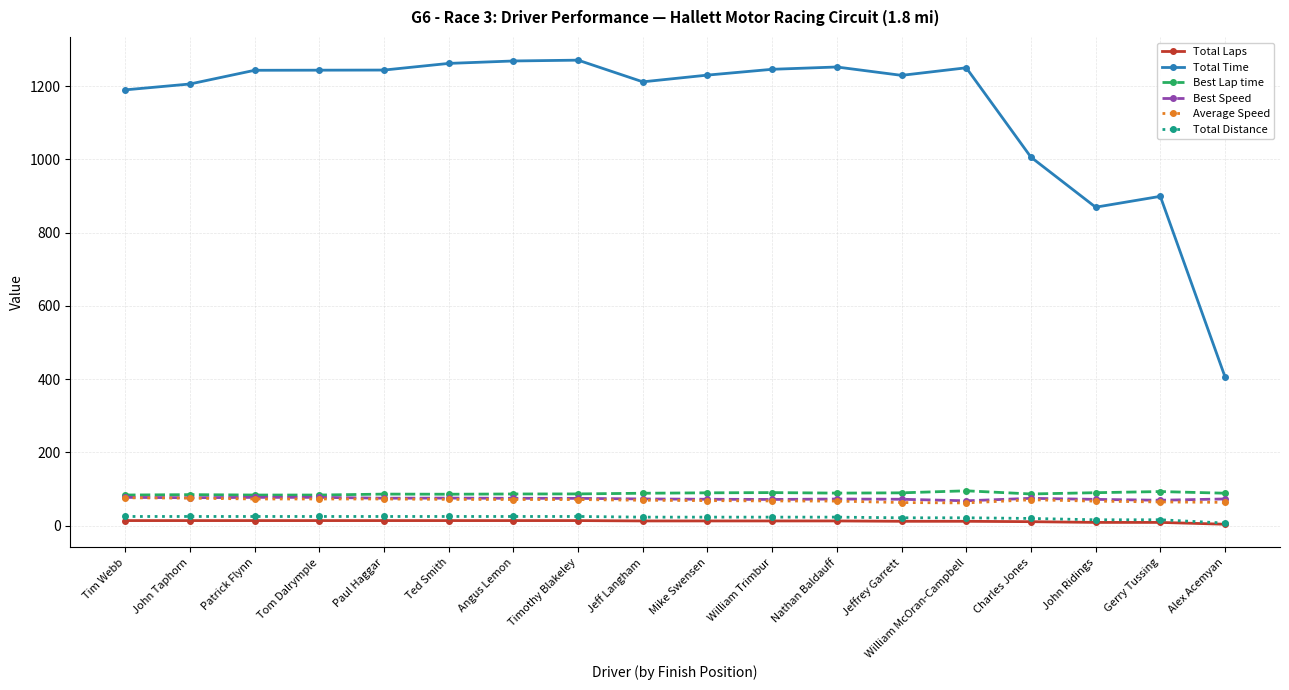

The value of Total Distance at Charles Jones is 19.8. True or false?

True